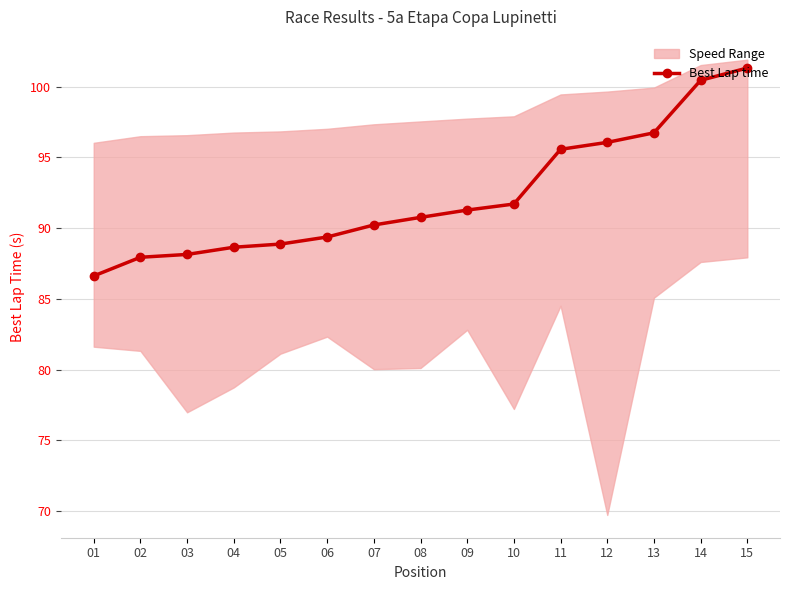

The chart shows a value of 96.7 at 13. True or false?

True